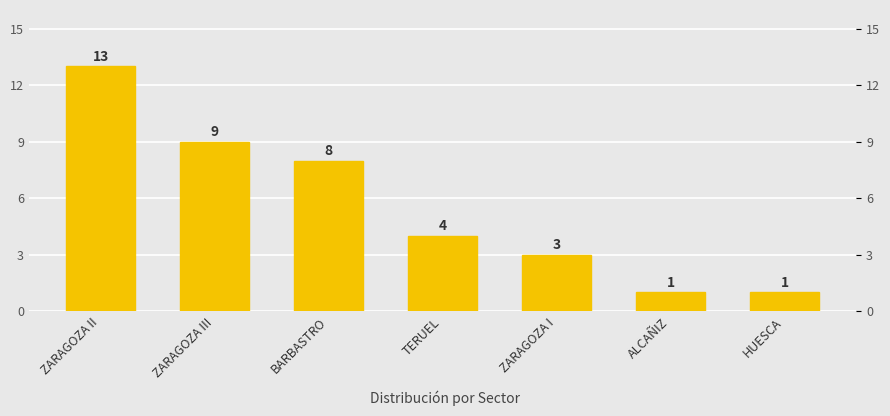

What is the difference between the maximum and minimum values?

12